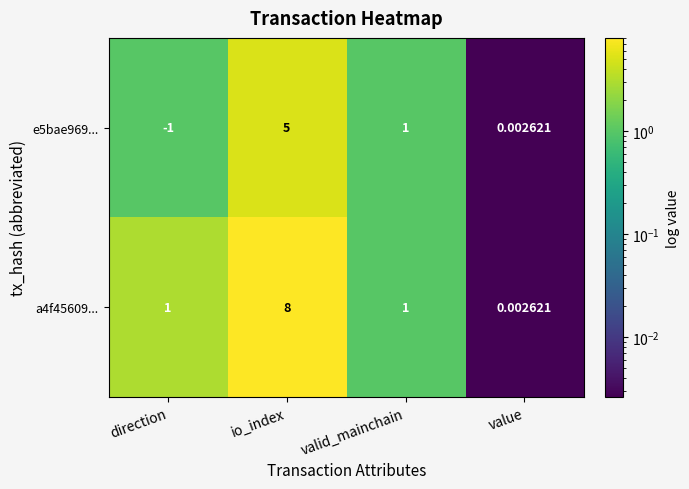

Which category has the highest value in the a4f45609... series?

io_index